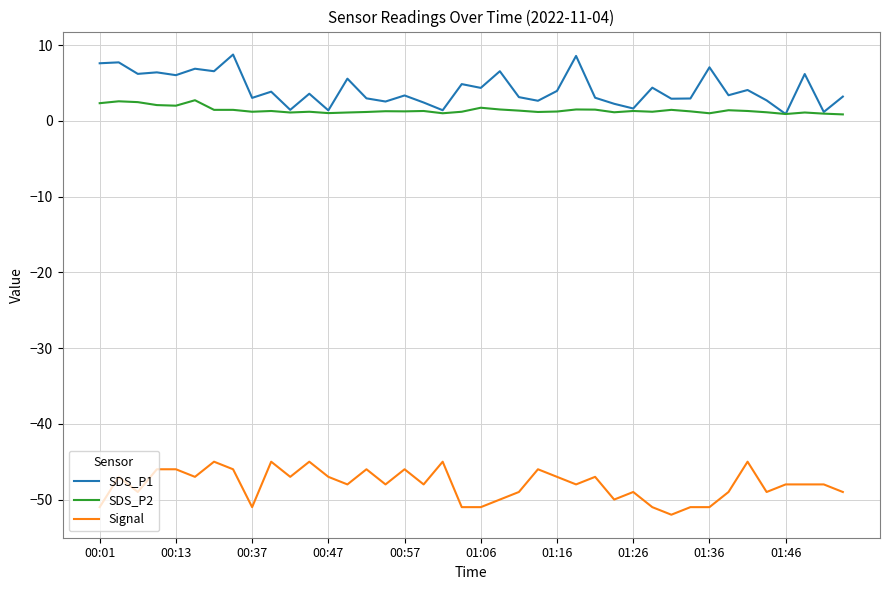

True or false: SDS_P1 and Signal intersect in this chart.

False